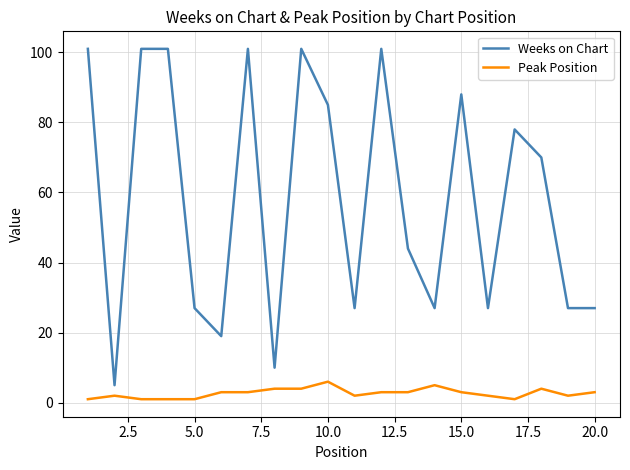

How many lines are shown in the chart?

2